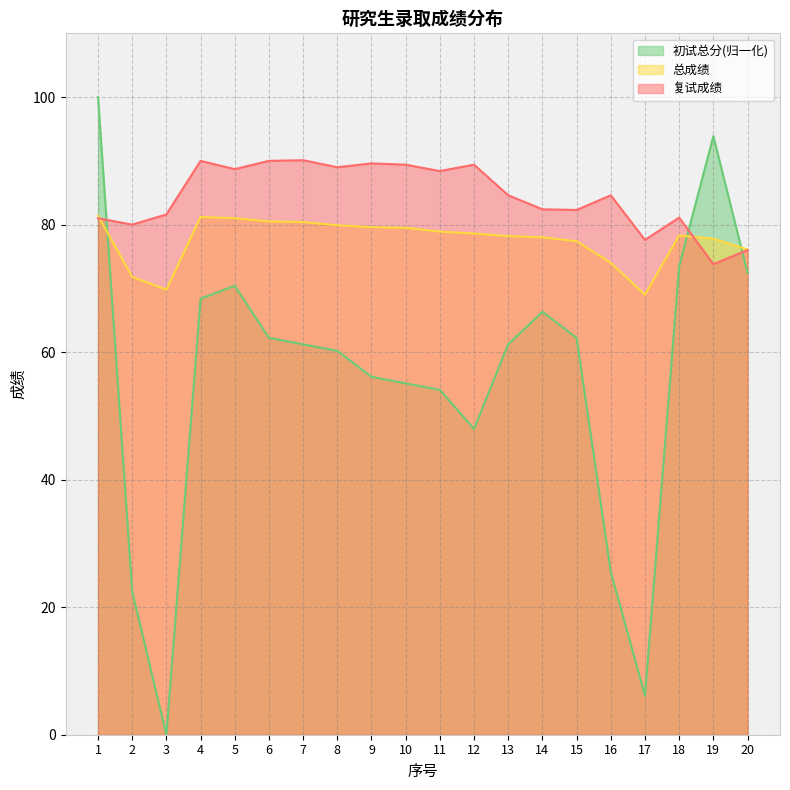

How many interior local peaks does the 初试总分 series have?

3